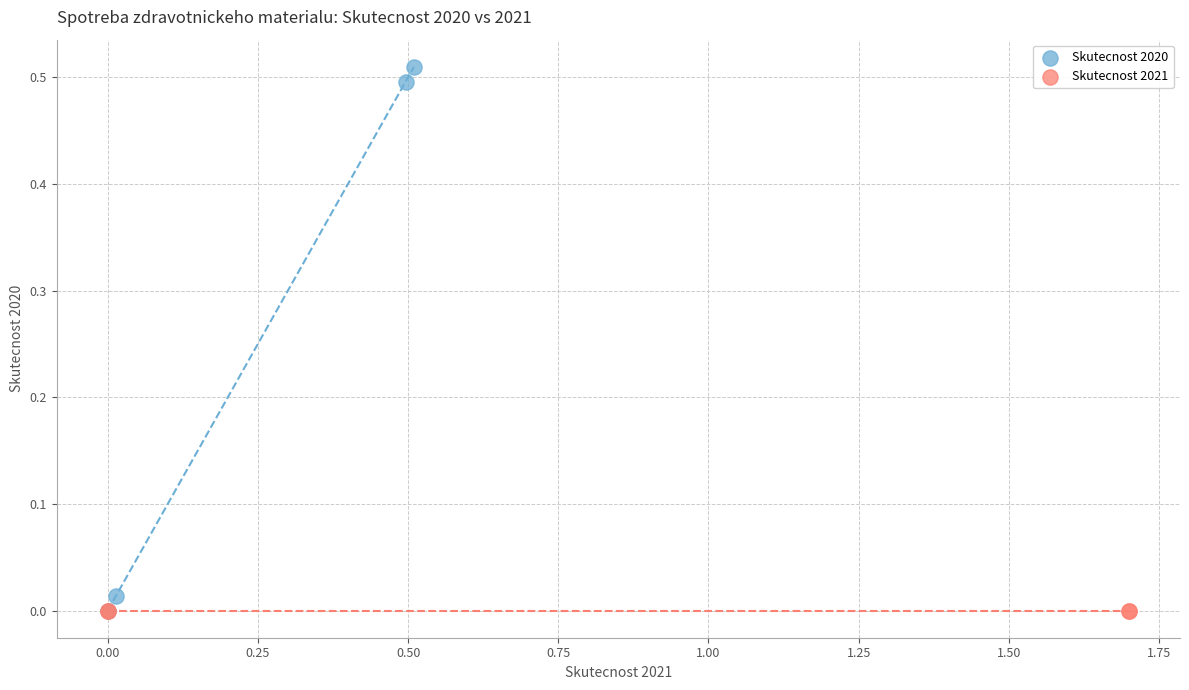

Which series contains the highest Y value?

Skutecnost 2020